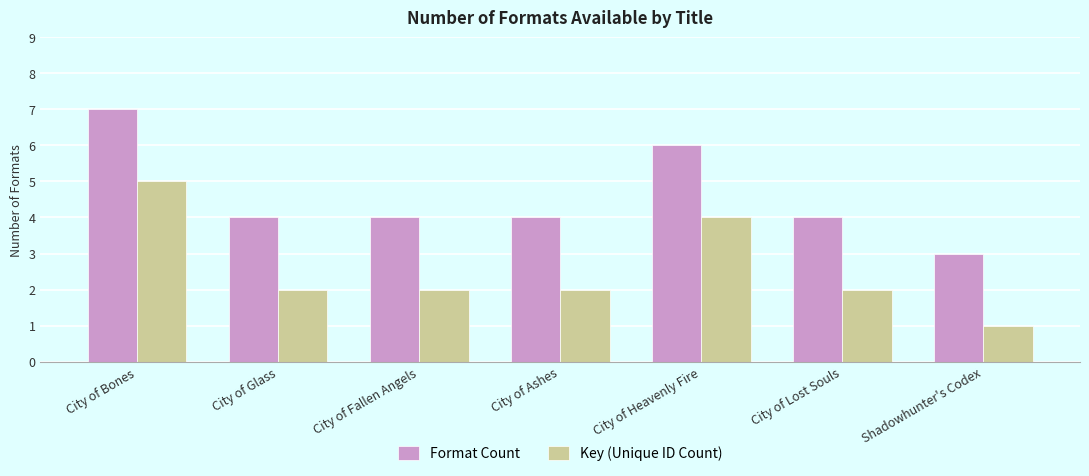

List the series in order of their peak value, highest first.

Format Count, Key (Unique ID Count)